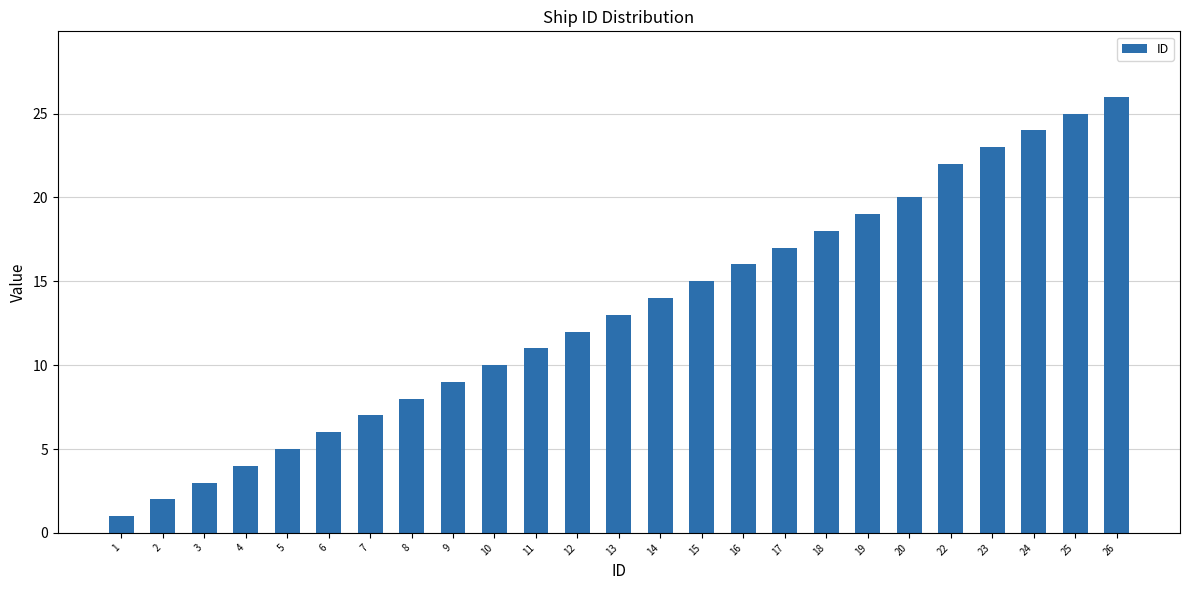

Reading right to left, what are all the values shown in this chart?

26=26	25=25	24=24	23=23	22=22	20=20	19=19	18=18	17=17	16=16	15=15	14=14	13=13	12=12	11=11	10=10	9=9	8=8	7=7	6=6	5=5	4=4	3=3	2=2	1=1